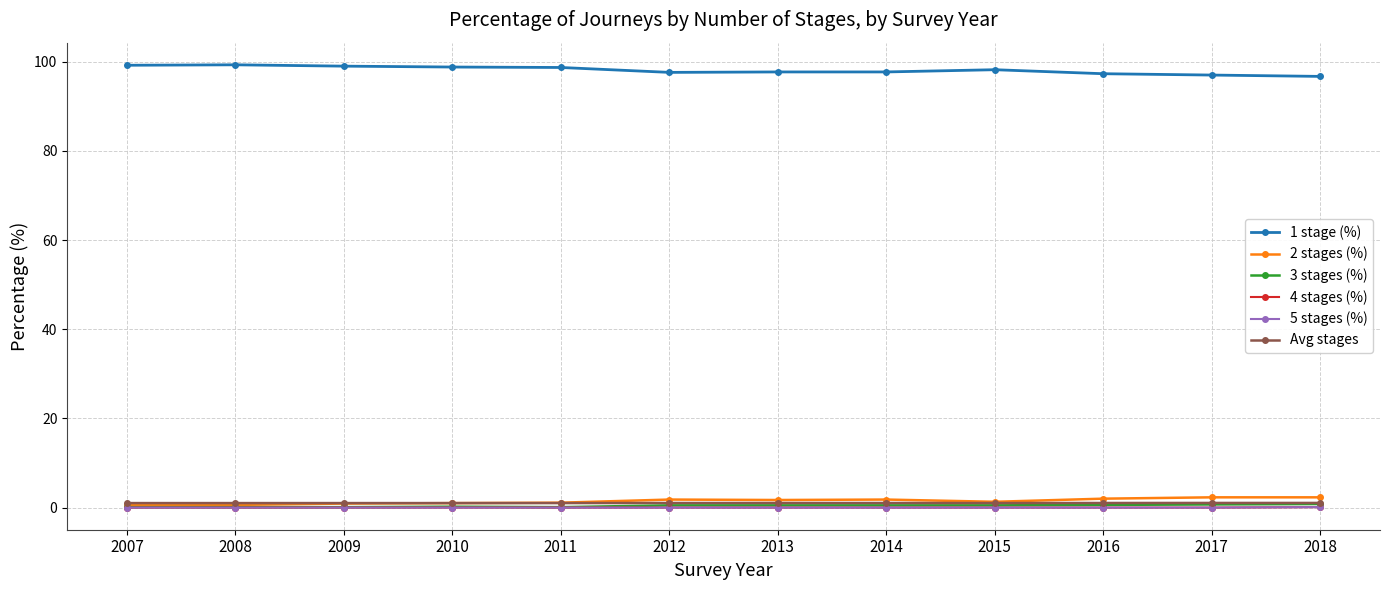

At how many categories does at least one series exceed 17?

12